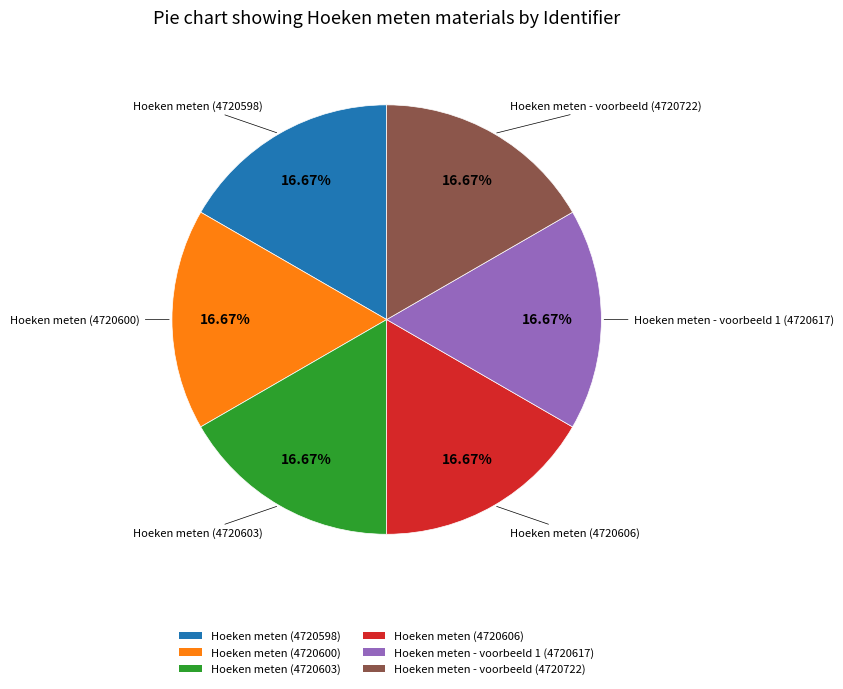

True or false: Hoeken meten (4720603) accounts for 5% of the total.

False